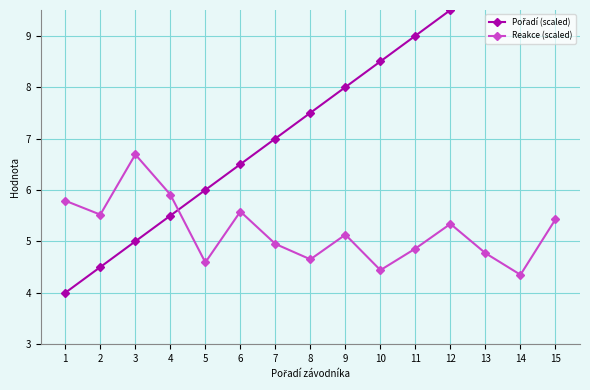

Between 4 and 12, which series saw the biggest shift?

Pořadí (scaled)